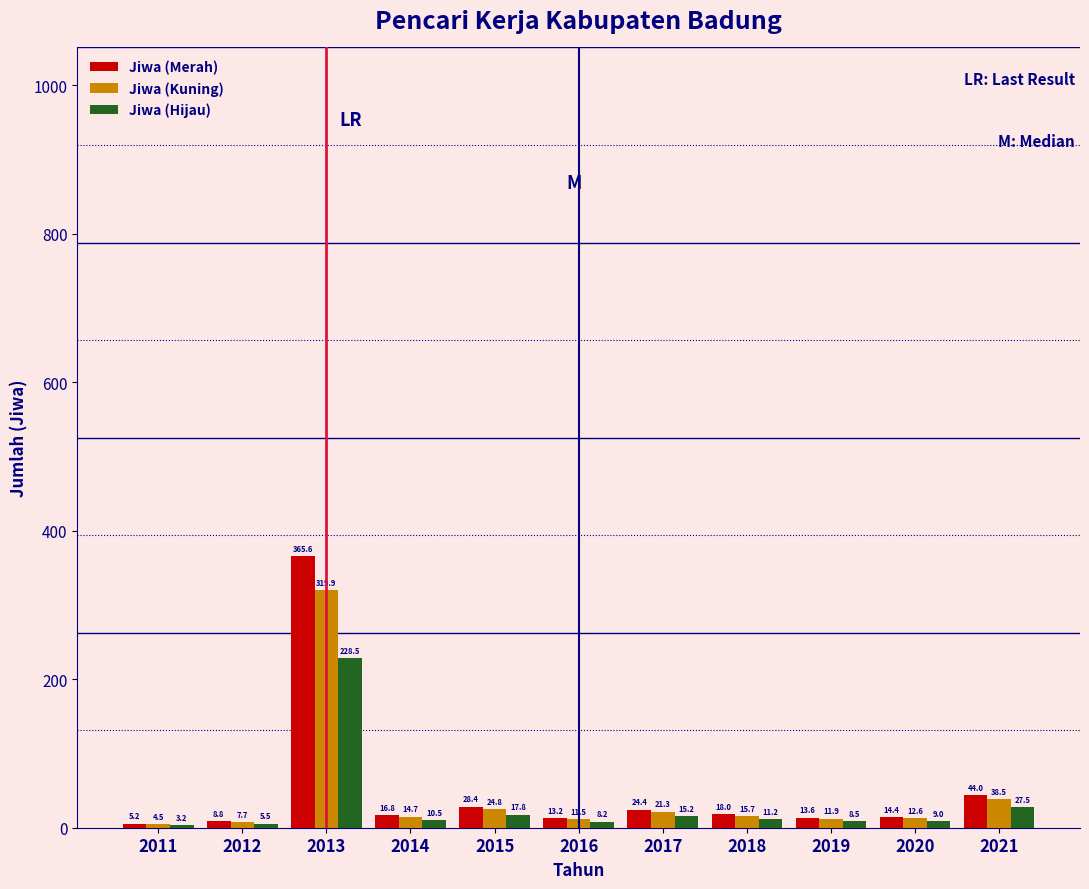

What is the spread (max minus min) of values at 2014?

6.3